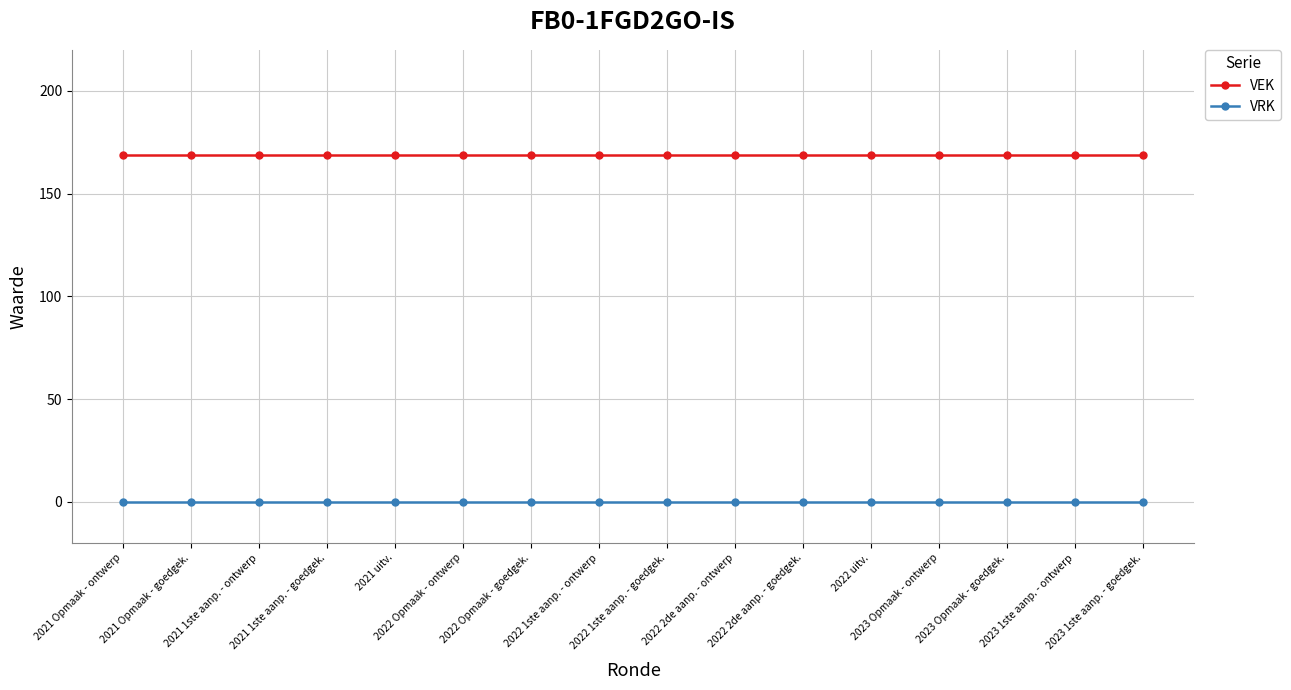

What is the highest value of the VEK series?

169